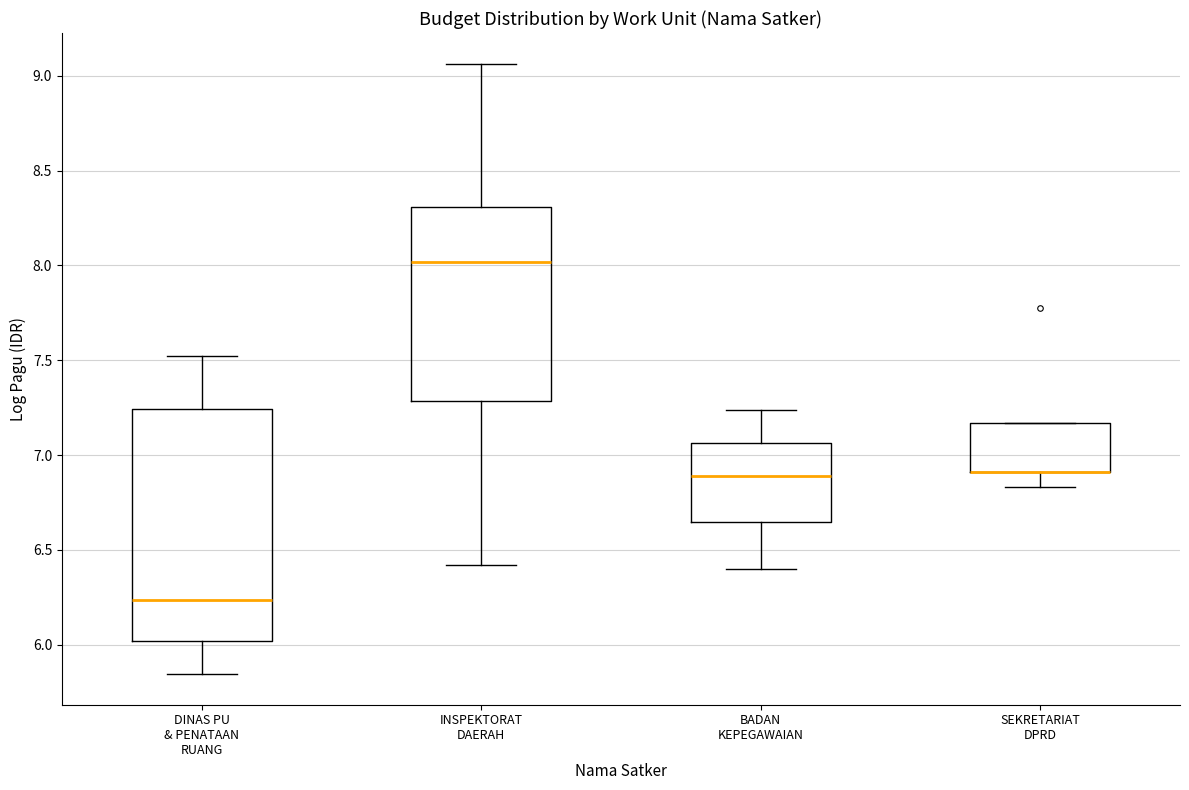

Reading left to right, read every box against the y-axis: the position of its median line, the range the box covers, and the ends of its whiskers. The values are not printed on the chart, so give them approximately, as read against the axis.

DINAS PU & PENATAAN RUANG: median 6.25, box 6.00 to 7.25, whiskers 5.85 to 7.50
INSPEKTORAT DAERAH: median 8.00, box 7.30 to 8.30, whiskers 6.40 to 9.05
BADAN KEPEGAWAIAN: median 6.90, box 6.65 to 7.05, whiskers 6.40 to 7.25
SEKRETARIAT DPRD: median 6.90 (drawn on the box's lower edge), box 6.90 to 7.15, whiskers 6.85 to 7.15